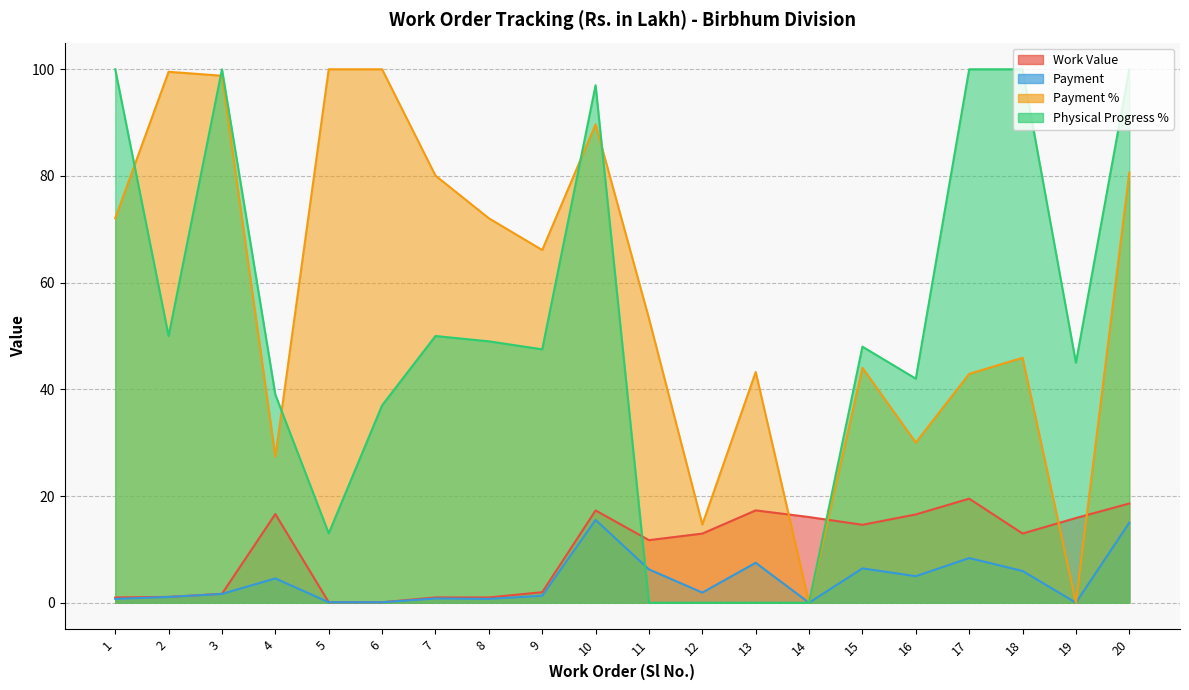

Between 9 and 13, which is larger?

13